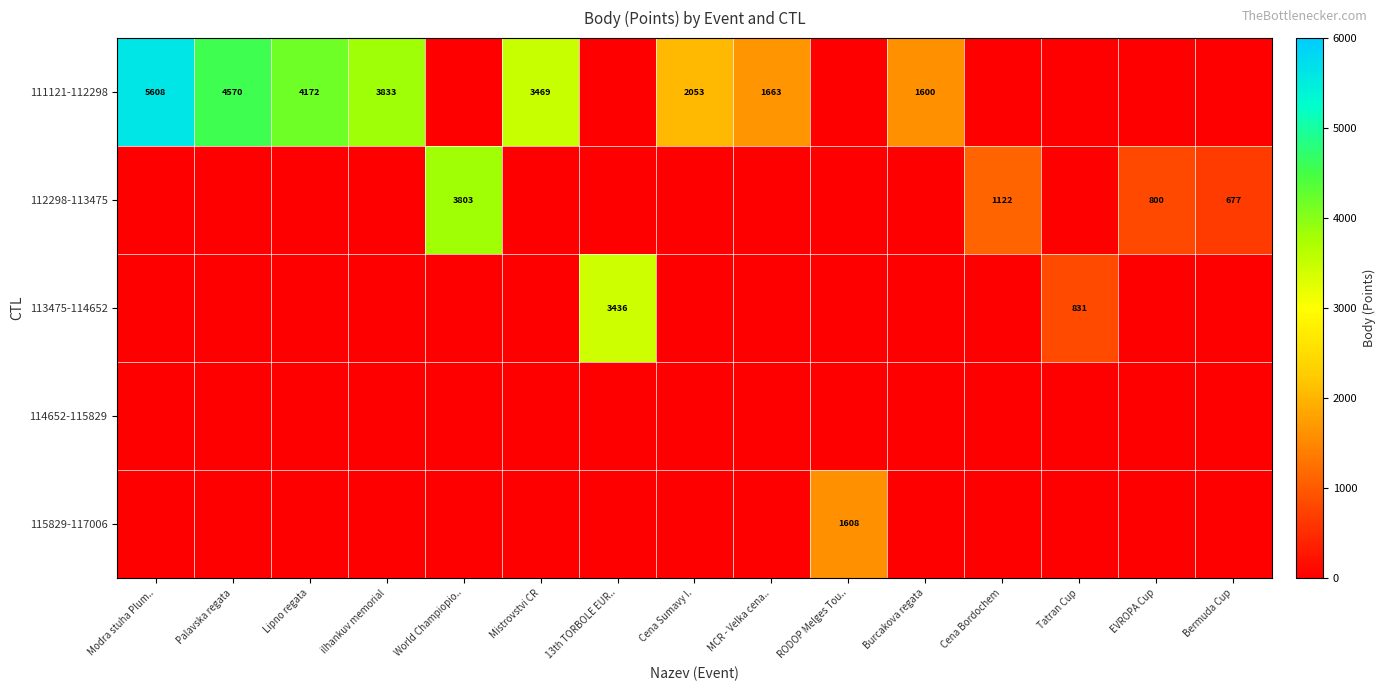

The value of 115829-117006 at RODOP Melges Tou.. is 1608. True or false?

True